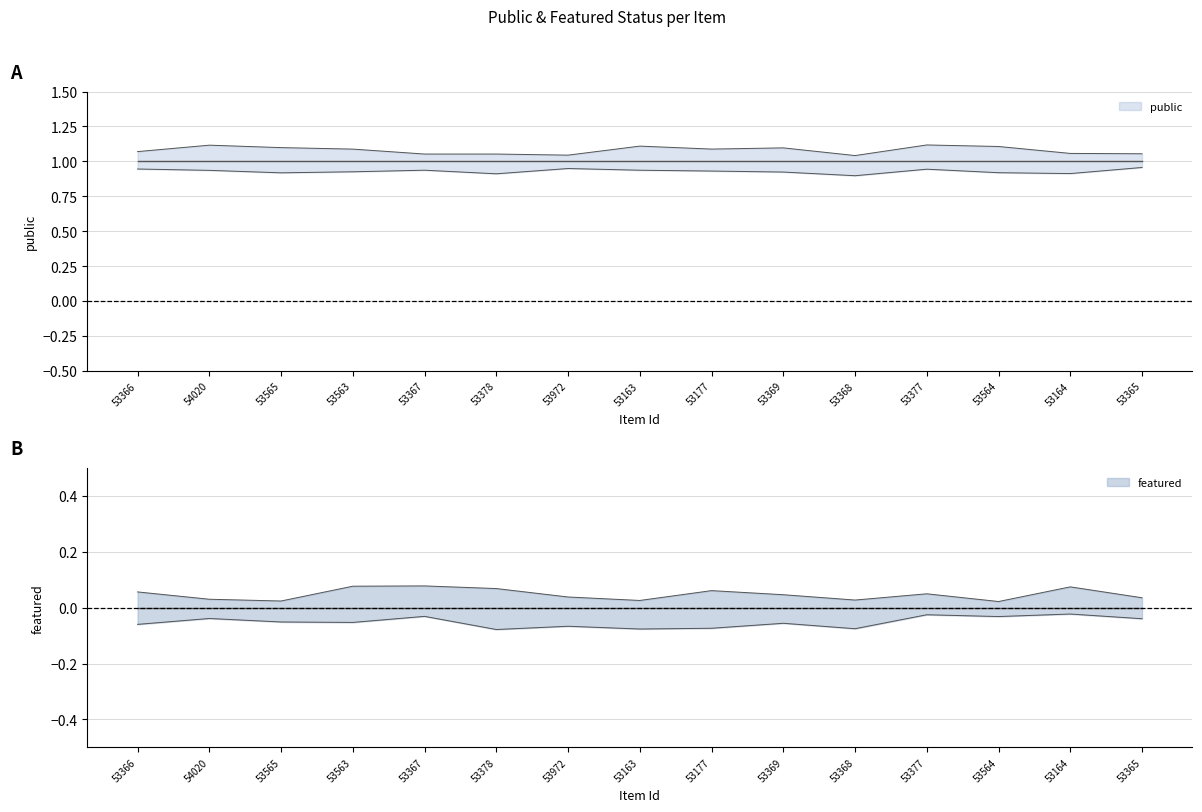

Reading left to right, what are all the values shown in this chart?

public: 1	1	1	1	1	1	1	1	1	1	1	1	1	1	1
featured: 0	0	0	0	0	0	0	0	0	0	0	0	0	0	0